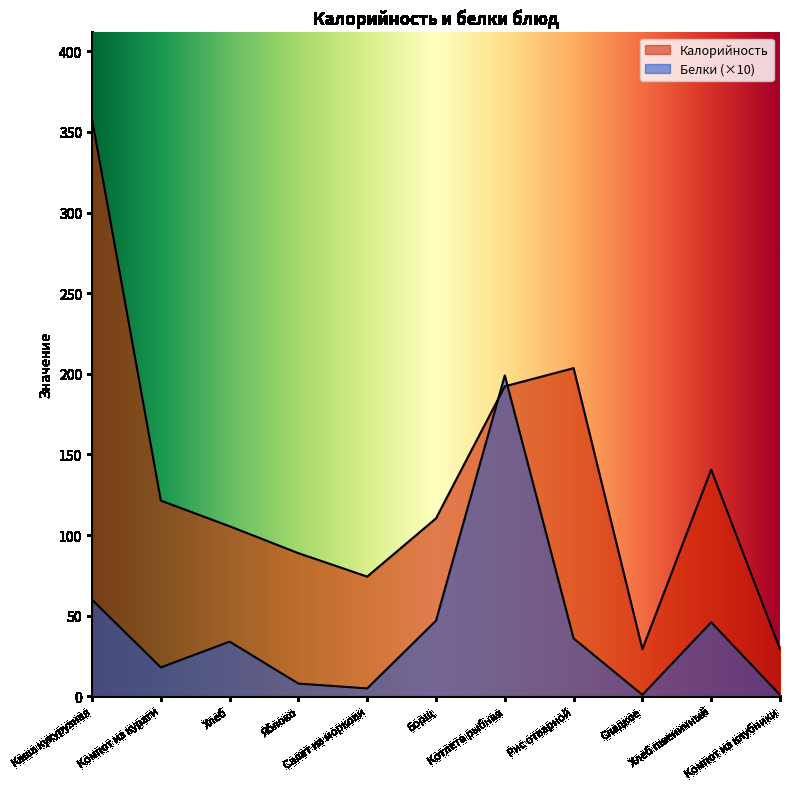

At which category is the sum across all series the highest?

Каша кукурузная